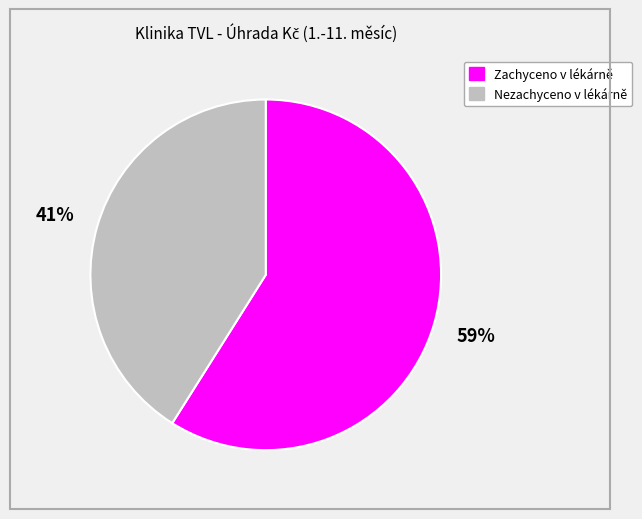

How many slices are in this pie chart?

2